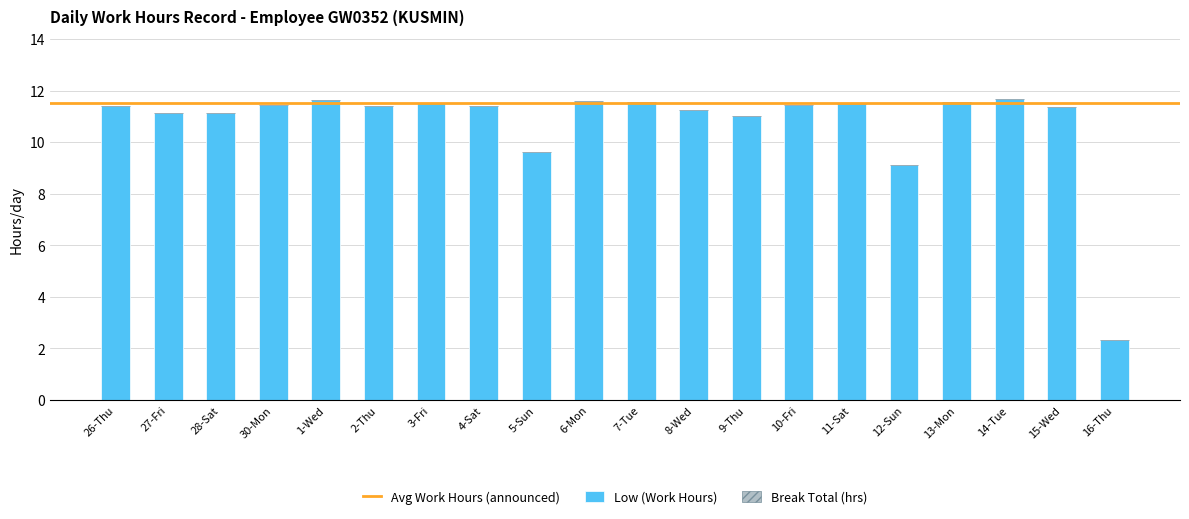

How many bars are there in total?

20